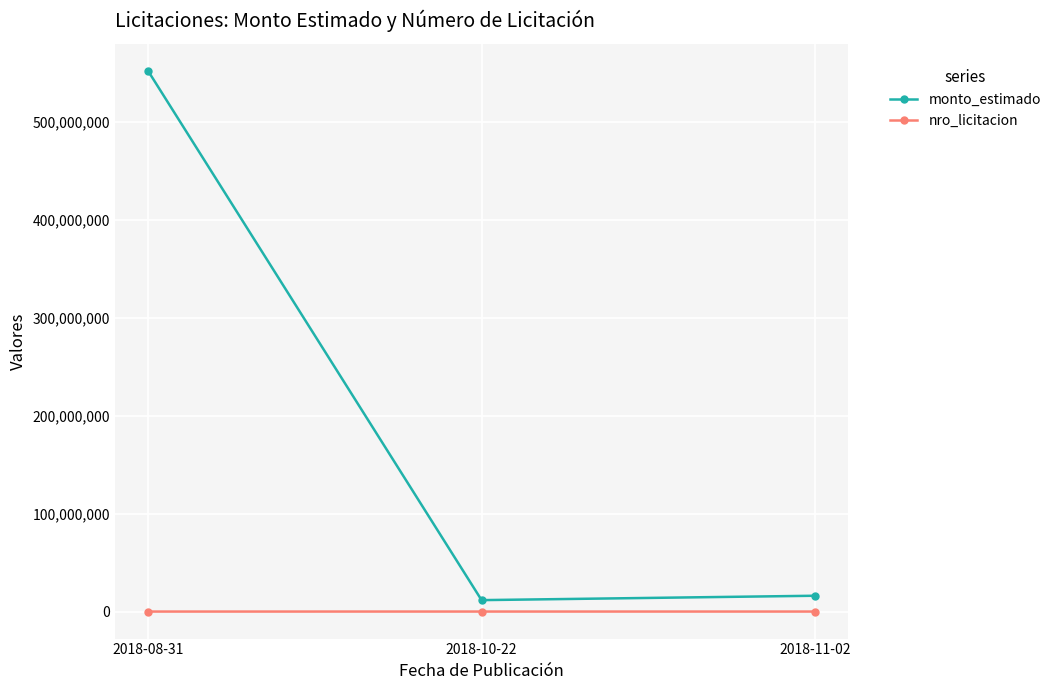

Which category has the highest value across all series?

2018-08-31